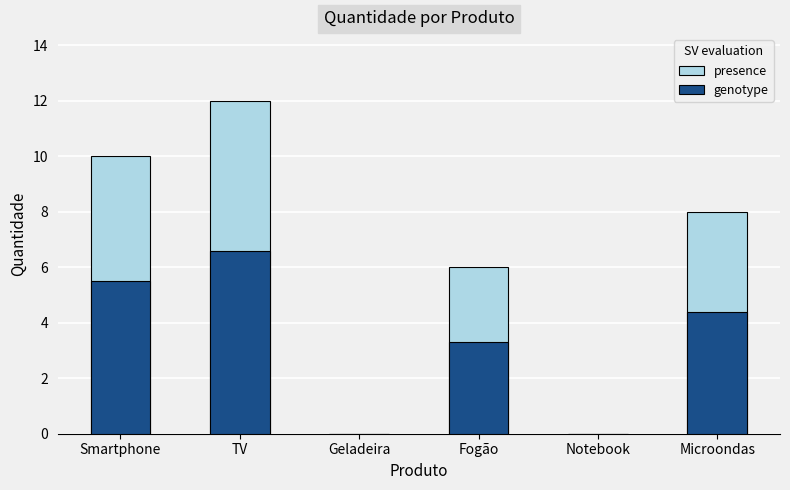

Which series changed the most between Smartphone and Microondas?

presence